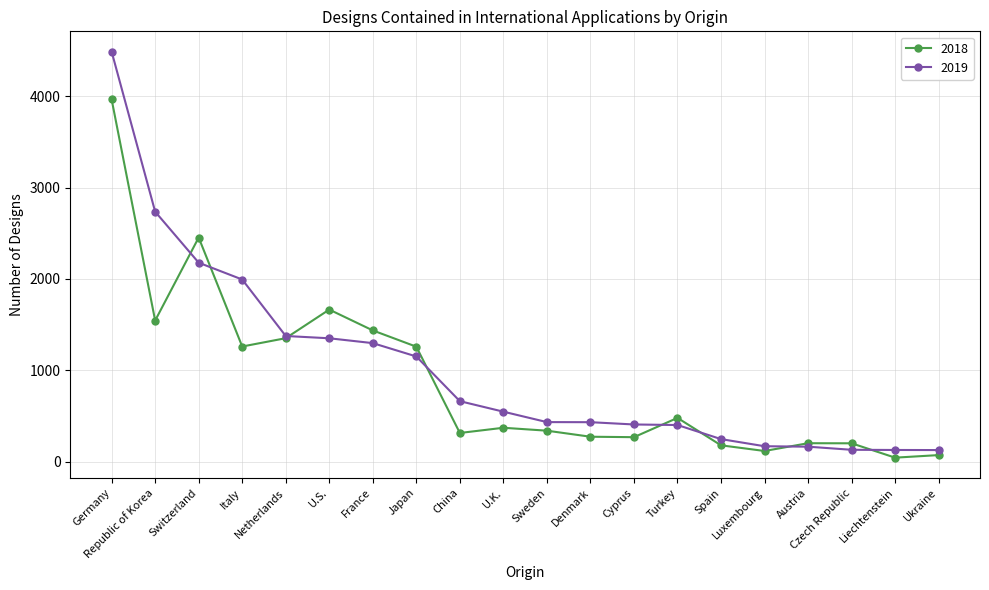

Which series has the largest range (max minus min)?

2019